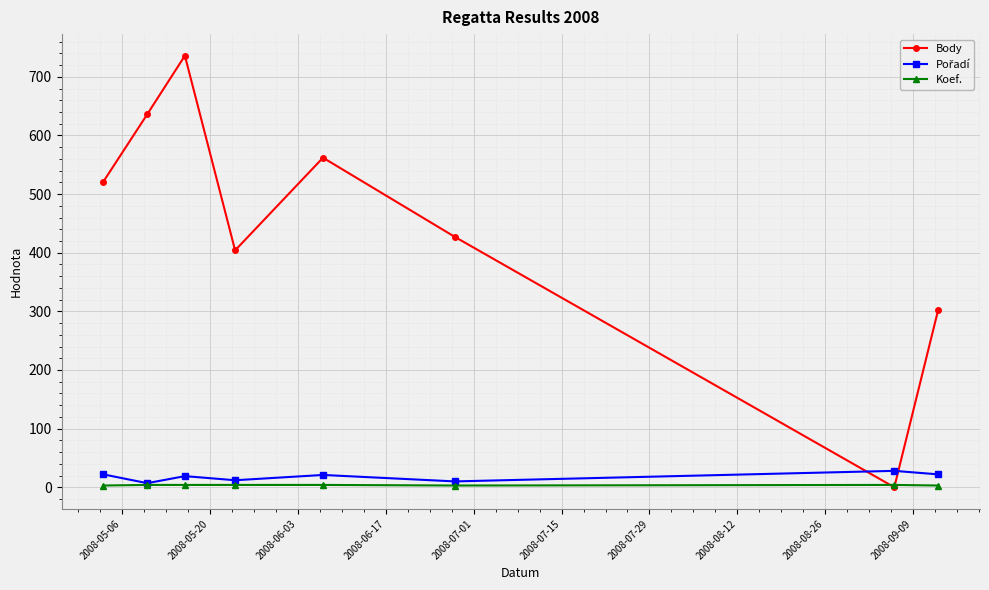

Which series has the largest total across all categories?

Body